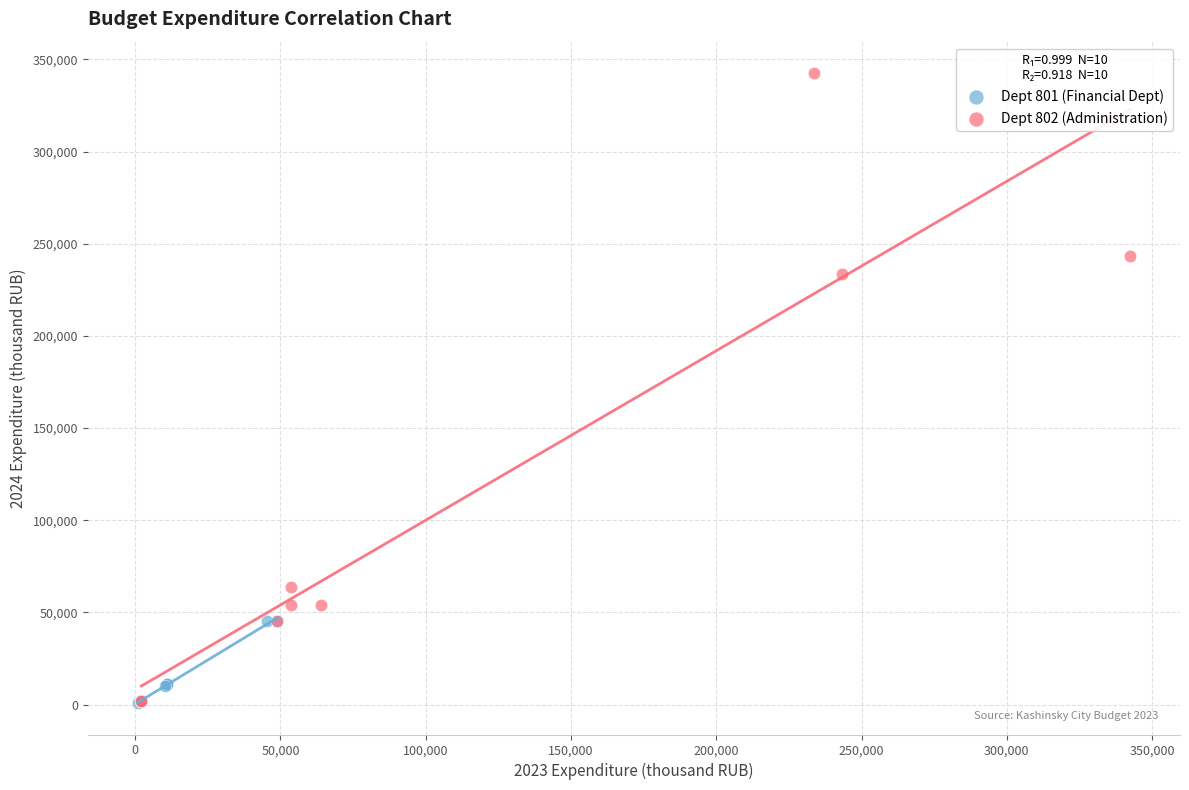

What are all the series names shown in the legend?

Dept 801 (Financial Dept), Dept 802 (Administration)